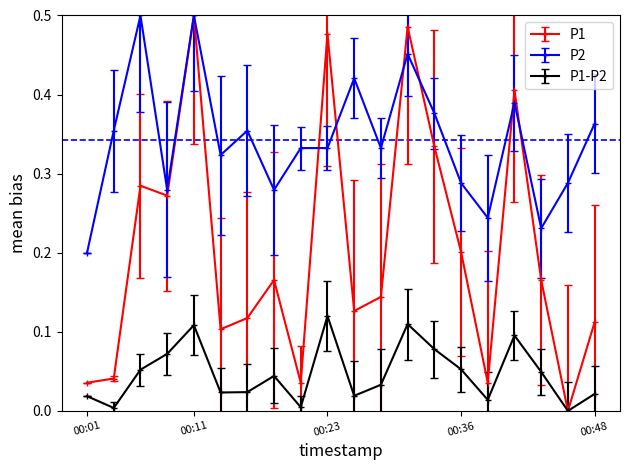

List the series in order of their overall mean, highest first.

P2, P1, P1-P2